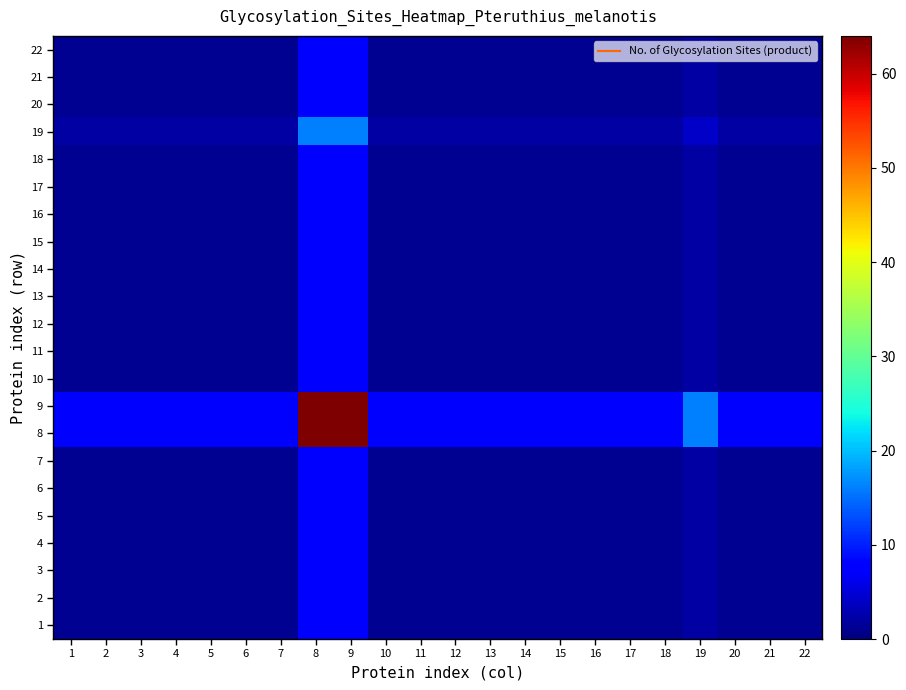

Reading left to right, extract all data points from this chart.

1: 1=1	2=1	3=1	4=1	5=1	6=1	7=1	8=8	9=8	10=1	11=1	12=1	13=1	14=1	15=1	16=1	17=1	18=1	19=2	20=1	21=1	22=1
2: 1=1	2=1	3=1	4=1	5=1	6=1	7=1	8=8	9=8	10=1	11=1	12=1	13=1	14=1	15=1	16=1	17=1	18=1	19=2	20=1	21=1	22=1
3: 1=1	2=1	3=1	4=1	5=1	6=1	7=1	8=8	9=8	10=1	11=1	12=1	13=1	14=1	15=1	16=1	17=1	18=1	19=2	20=1	21=1	22=1
4: 1=1	2=1	3=1	4=1	5=1	6=1	7=1	8=8	9=8	10=1	11=1	12=1	13=1	14=1	15=1	16=1	17=1	18=1	19=2	20=1	21=1	22=1
5: 1=1	2=1	3=1	4=1	5=1	6=1	7=1	8=8	9=8	10=1	11=1	12=1	13=1	14=1	15=1	16=1	17=1	18=1	19=2	20=1	21=1	22=1
6: 1=1	2=1	3=1	4=1	5=1	6=1	7=1	8=8	9=8	10=1	11=1	12=1	13=1	14=1	15=1	16=1	17=1	18=1	19=2	20=1	21=1	22=1
7: 1=1	2=1	3=1	4=1	5=1	6=1	7=1	8=8	9=8	10=1	11=1	12=1	13=1	14=1	15=1	16=1	17=1	18=1	19=2	20=1	21=1	22=1
8: 1=8	2=8	3=8	4=8	5=8	6=8	7=8	8=64	9=64	10=8	11=8	12=8	13=8	14=8	15=8	16=8	17=8	18=8	19=16	20=8	21=8	22=8
9: 1=8	2=8	3=8	4=8	5=8	6=8	7=8	8=64	9=64	10=8	11=8	12=8	13=8	14=8	15=8	16=8	17=8	18=8	19=16	20=8	21=8	22=8
10: 1=1	2=1	3=1	4=1	5=1	6=1	7=1	8=8	9=8	10=1	11=1	12=1	13=1	14=1	15=1	16=1	17=1	18=1	19=2	20=1	21=1	22=1
11: 1=1	2=1	3=1	4=1	5=1	6=1	7=1	8=8	9=8	10=1	11=1	12=1	13=1	14=1	15=1	16=1	17=1	18=1	19=2	20=1	21=1	22=1
12: 1=1	2=1	3=1	4=1	5=1	6=1	7=1	8=8	9=8	10=1	11=1	12=1	13=1	14=1	15=1	16=1	17=1	18=1	19=2	20=1	21=1	22=1
13: 1=1	2=1	3=1	4=1	5=1	6=1	7=1	8=8	9=8	10=1	11=1	12=1	13=1	14=1	15=1	16=1	17=1	18=1	19=2	20=1	21=1	22=1
14: 1=1	2=1	3=1	4=1	5=1	6=1	7=1	8=8	9=8	10=1	11=1	12=1	13=1	14=1	15=1	16=1	17=1	18=1	19=2	20=1	21=1	22=1
15: 1=1	2=1	3=1	4=1	5=1	6=1	7=1	8=8	9=8	10=1	11=1	12=1	13=1	14=1	15=1	16=1	17=1	18=1	19=2	20=1	21=1	22=1
16: 1=1	2=1	3=1	4=1	5=1	6=1	7=1	8=8	9=8	10=1	11=1	12=1	13=1	14=1	15=1	16=1	17=1	18=1	19=2	20=1	21=1	22=1
17: 1=1	2=1	3=1	4=1	5=1	6=1	7=1	8=8	9=8	10=1	11=1	12=1	13=1	14=1	15=1	16=1	17=1	18=1	19=2	20=1	21=1	22=1
18: 1=1	2=1	3=1	4=1	5=1	6=1	7=1	8=8	9=8	10=1	11=1	12=1	13=1	14=1	15=1	16=1	17=1	18=1	19=2	20=1	21=1	22=1
19: 1=2	2=2	3=2	4=2	5=2	6=2	7=2	8=16	9=16	10=2	11=2	12=2	13=2	14=2	15=2	16=2	17=2	18=2	19=4	20=2	21=2	22=2
20: 1=1	2=1	3=1	4=1	5=1	6=1	7=1	8=8	9=8	10=1	11=1	12=1	13=1	14=1	15=1	16=1	17=1	18=1	19=2	20=1	21=1	22=1
21: 1=1	2=1	3=1	4=1	5=1	6=1	7=1	8=8	9=8	10=1	11=1	12=1	13=1	14=1	15=1	16=1	17=1	18=1	19=2	20=1	21=1	22=1
22: 1=1	2=1	3=1	4=1	5=1	6=1	7=1	8=8	9=8	10=1	11=1	12=1	13=1	14=1	15=1	16=1	17=1	18=1	19=2	20=1	21=1	22=1